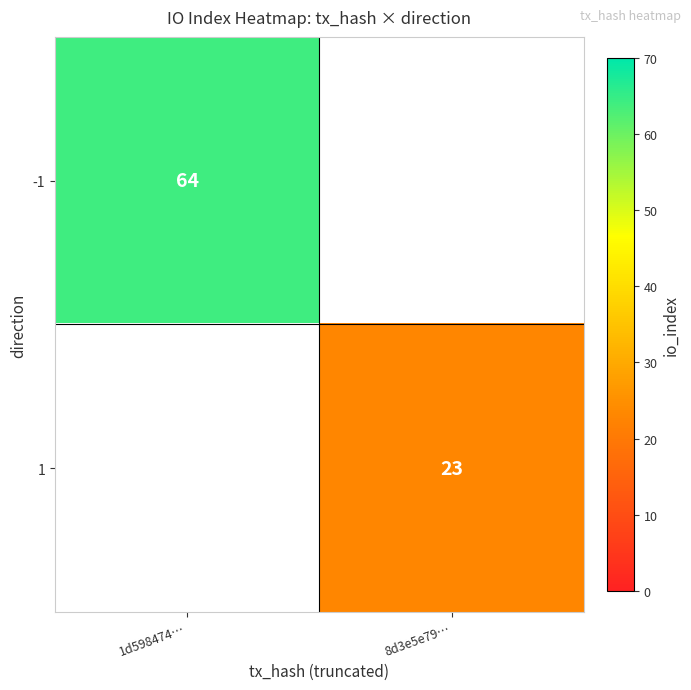

Is the value of 1 at 8d3e5e79… greater than the value of -1 at 1d598474…?

No